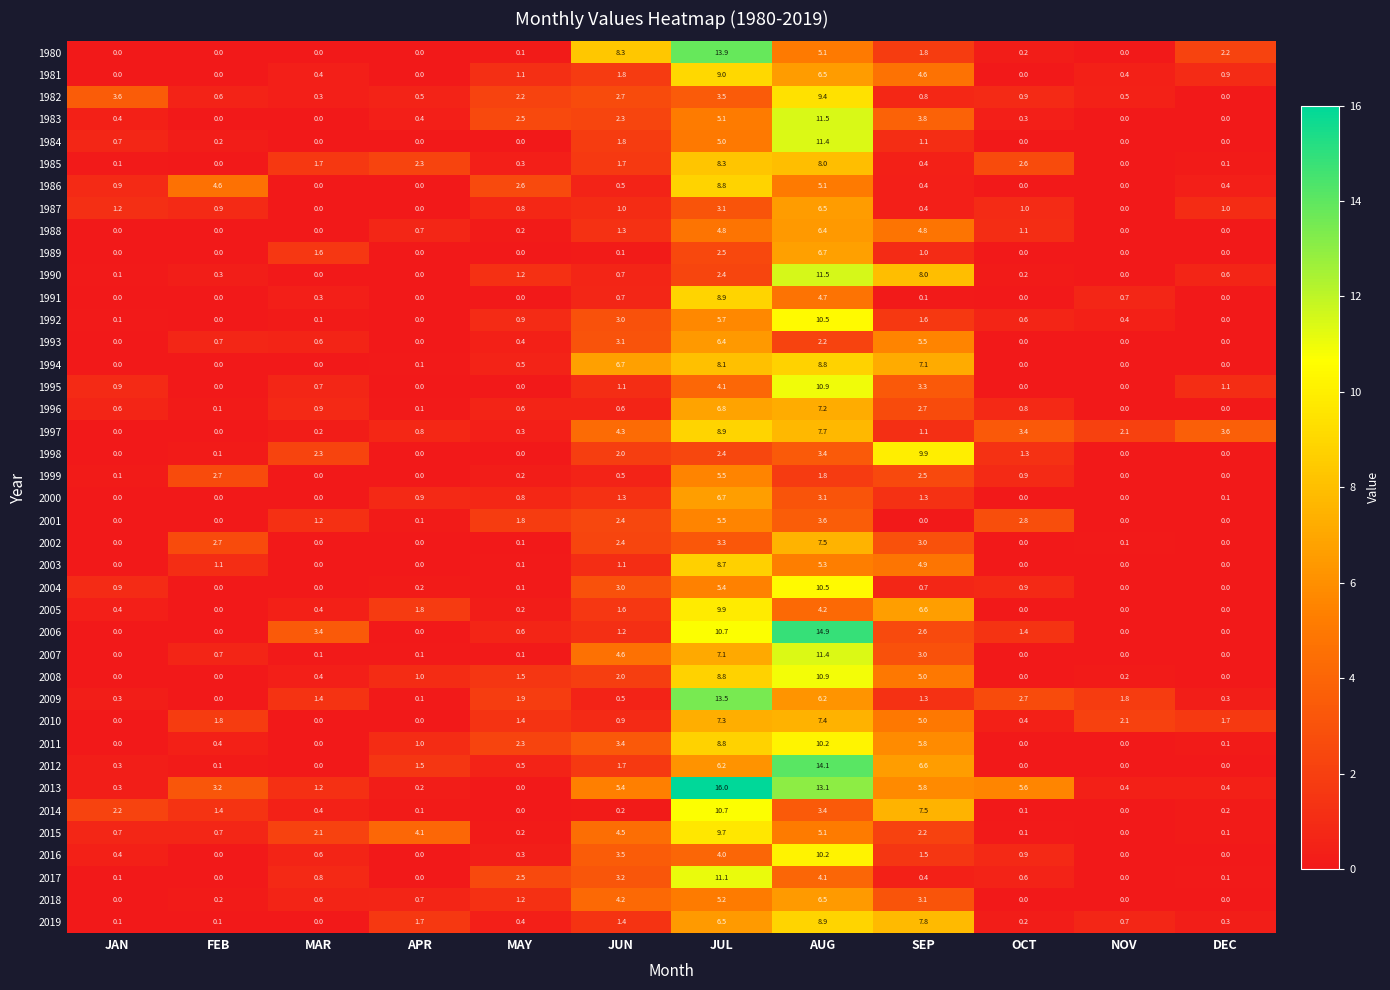

What is the total value across all series at JUL?

288.3